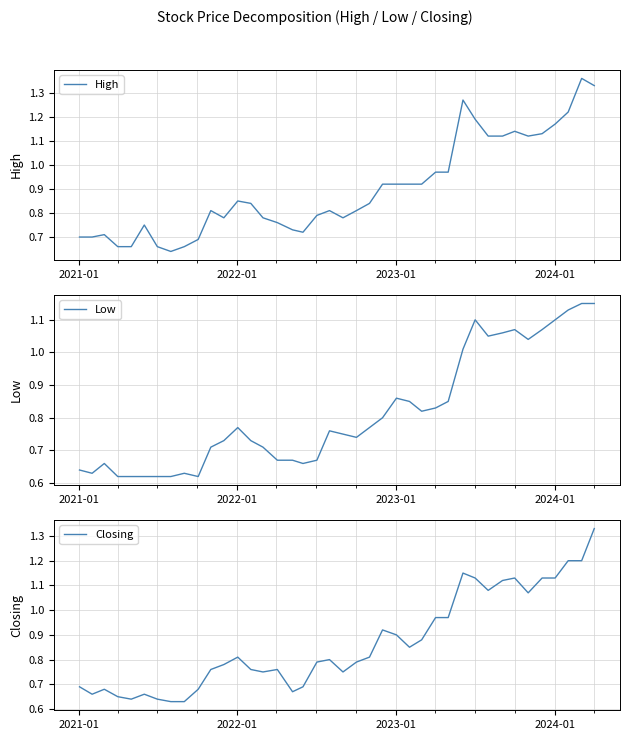

What is the lowest value of the Low series?

0.6